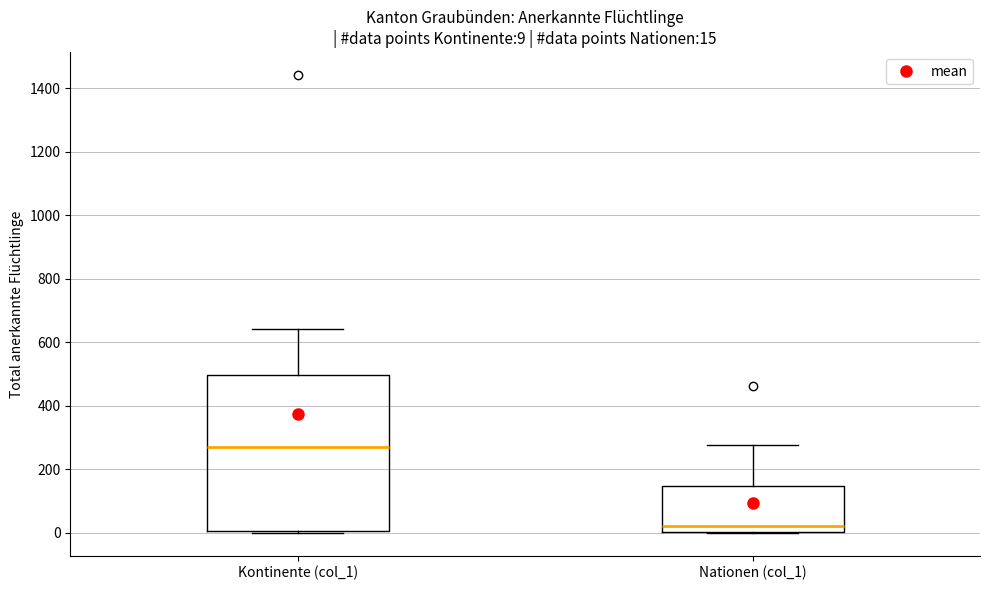

Which box's median line is the lowest?

Nationen (col_1)